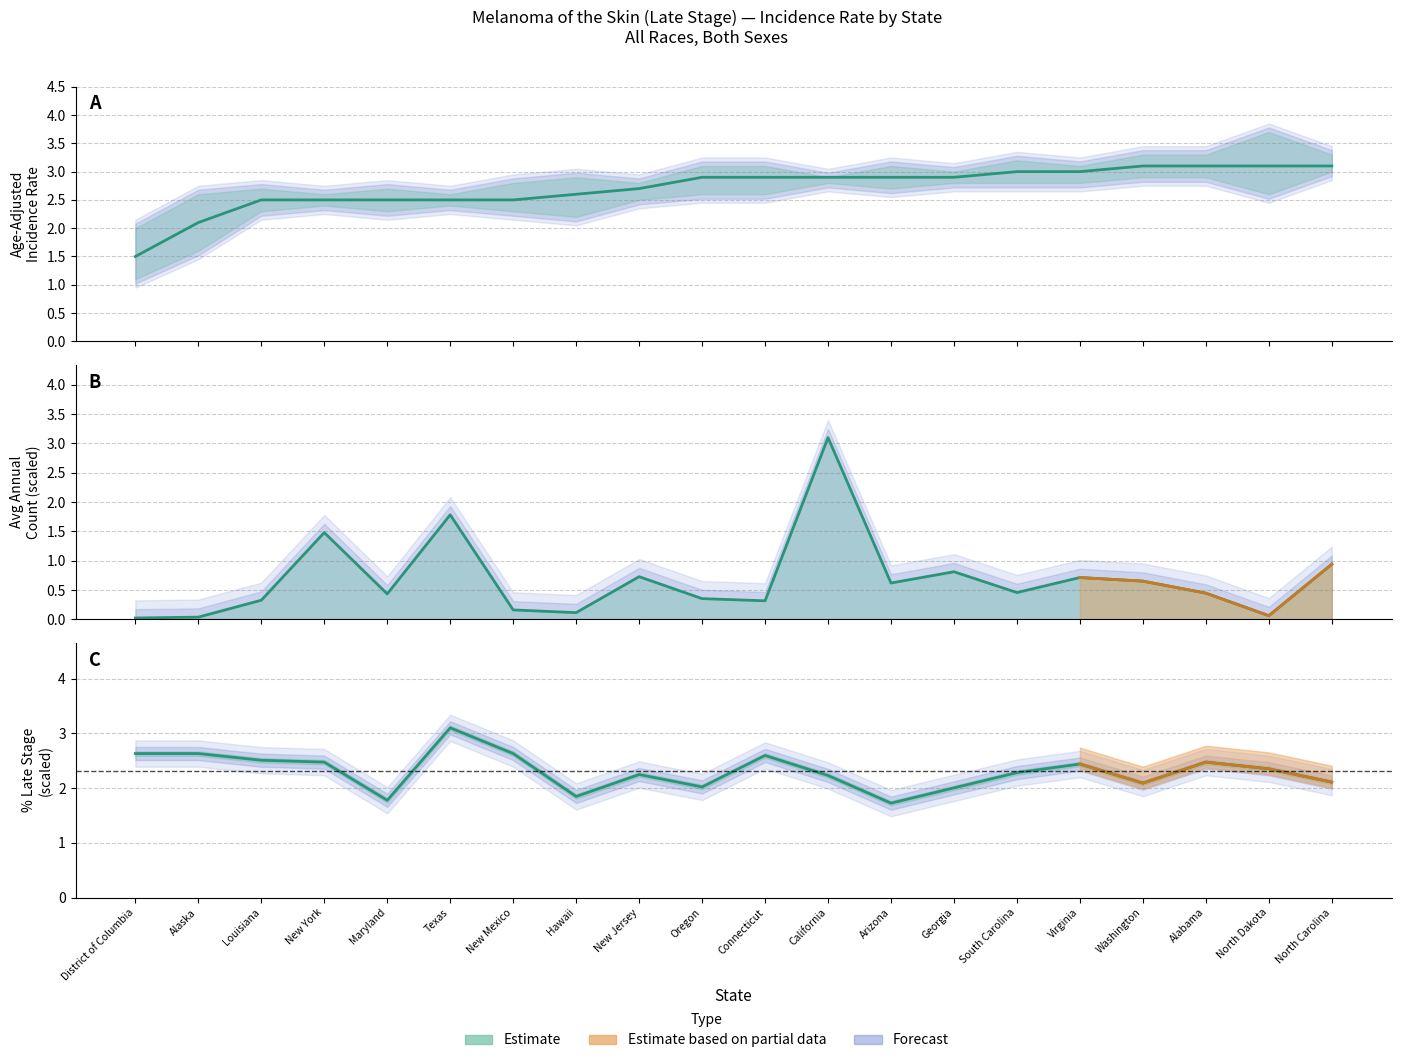

Which series ends up on top after the final intersection of Percent Late Stage and Age-Adjusted Rate?

Age-Adjusted Rate